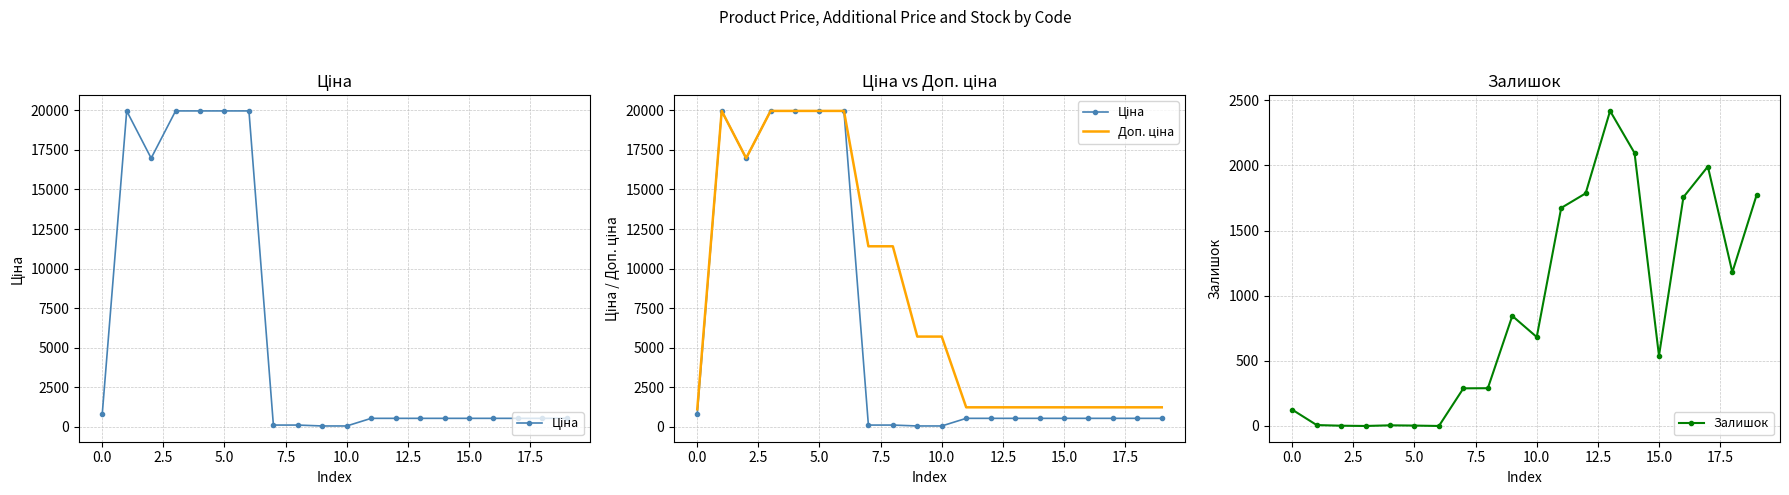

How many values in Залишок are above zero?

18